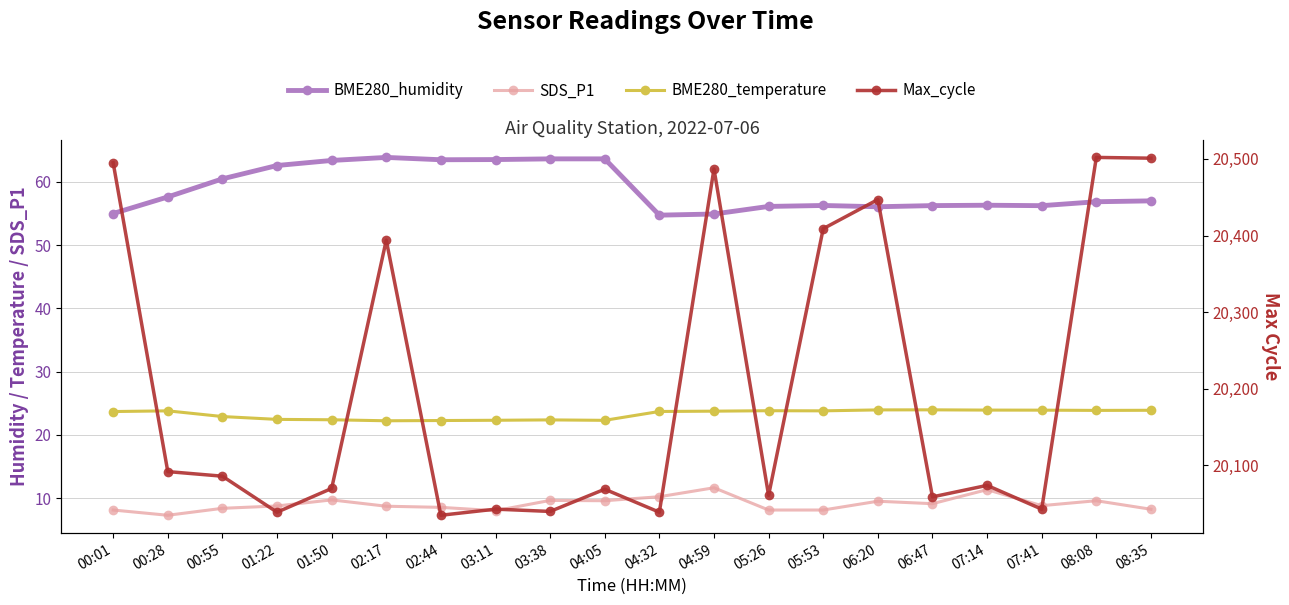

What is the sum of the Max_cycle values at 00:28 and 03:11?

40135.0